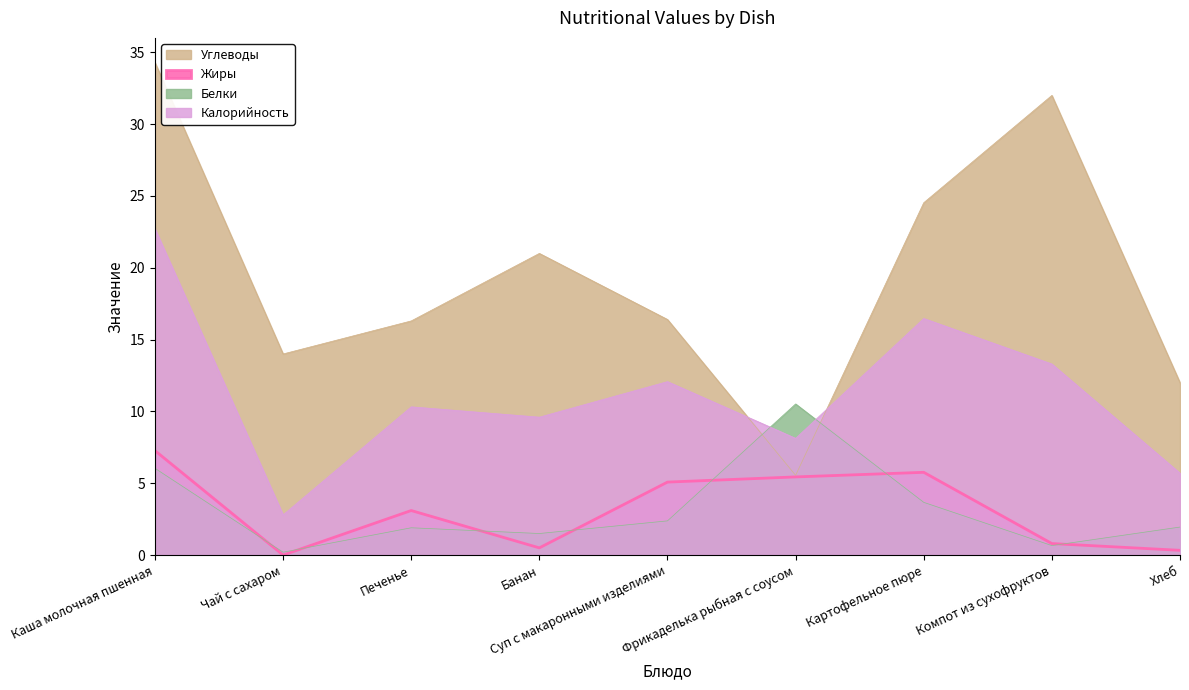

Reading left to right, extract all data points from this chart.

Калорийность: Каша молочная пшенная=22.7	Чай с сахаром=2.8	Печенье=10.3	Банан=9.6	Суп с макаронными изделиями=12.1	Фрикаделька рыбная с соусом=8.1	Картофельное пюре=16.5	Компот из сухофруктов=13.3	Хлеб=5.7
Белки: Каша молочная пшенная=6.0	Чай с сахаром=0.2	Печенье=1.9	Банан=1.5	Суп с макаронными изделиями=2.4	Фрикаделька рыбная с соусом=10.5	Картофельное пюре=3.7	Компот из сухофруктов=0.7	Хлеб=1.9
Жиры: Каша молочная пшенная=7.3	Чай с сахаром=0.0	Печенье=3.1	Банан=0.5	Суп с макаронными изделиями=5.1	Фрикаделька рыбная с соусом=5.4	Картофельное пюре=5.8	Компот из сухофруктов=0.8	Хлеб=0.3
Углеводы: Каша молочная пшенная=34.3	Чай с сахаром=14.0	Печенье=16.3	Банан=21.0	Суп с макаронными изделиями=16.4	Фрикаделька рыбная с соусом=5.5	Картофельное пюре=24.5	Компот из сухофруктов=32.0	Хлеб=12.0